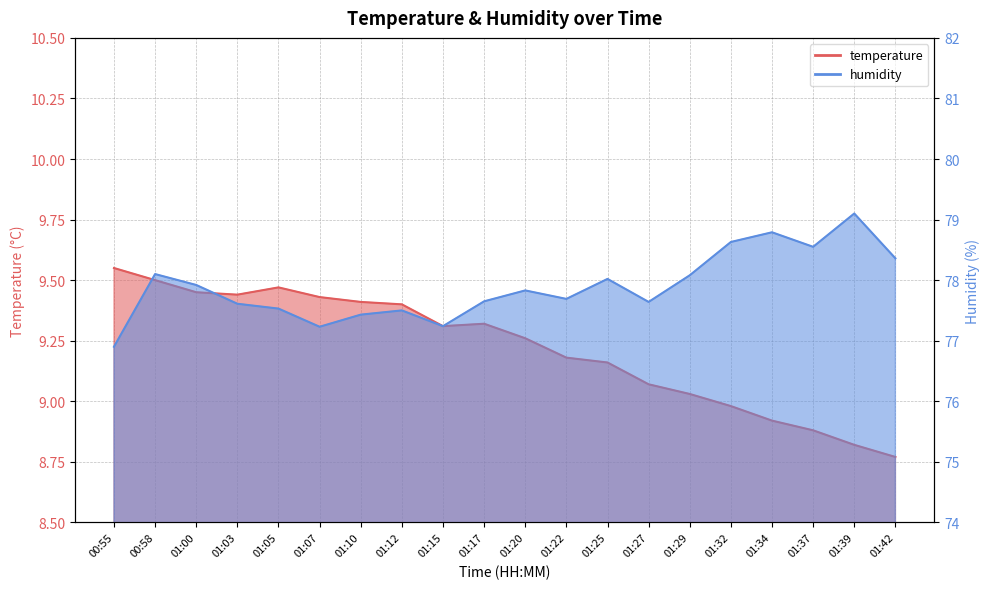

Which series has the widest spread of values?

humidity